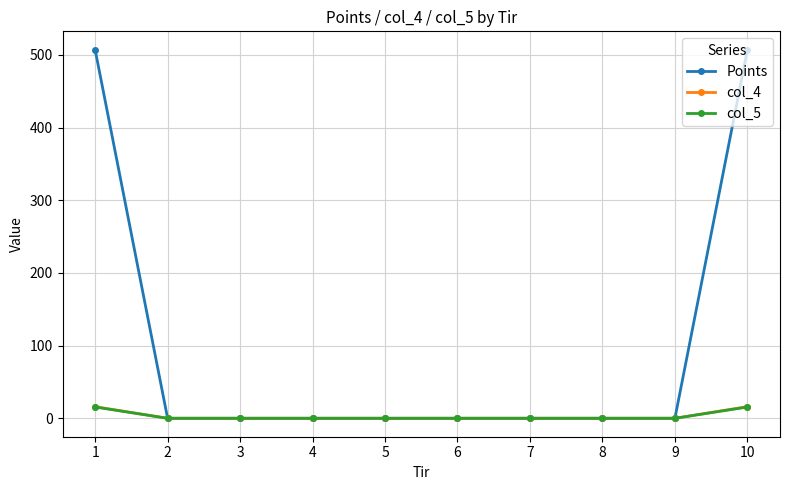

At how many categories does at least one series exceed 137?

2